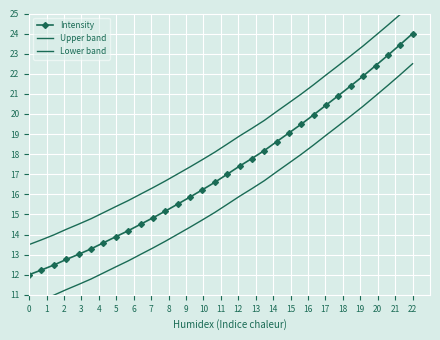

True or false: Intensity has more than 2 points higher than both neighbors.

False